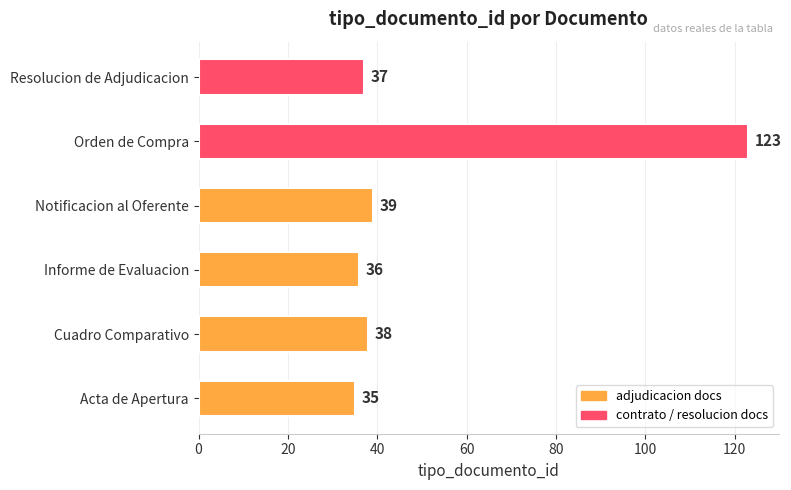

What is the average value?

51